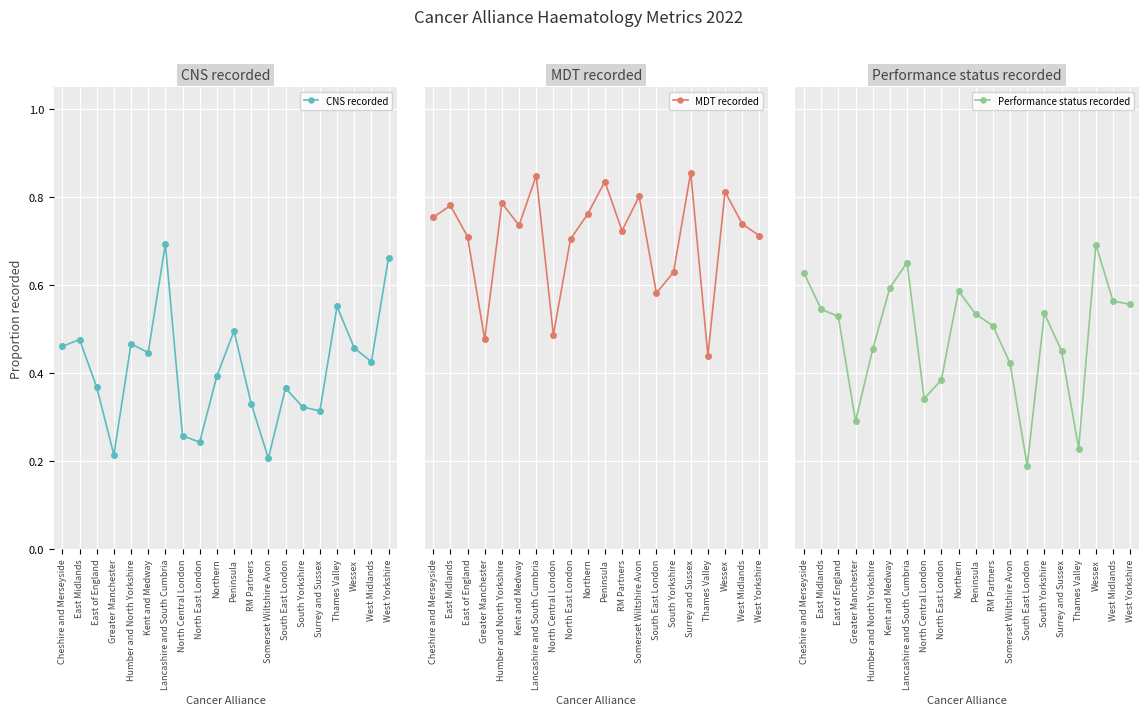

What is the average value of the MDT recorded series?

0.7